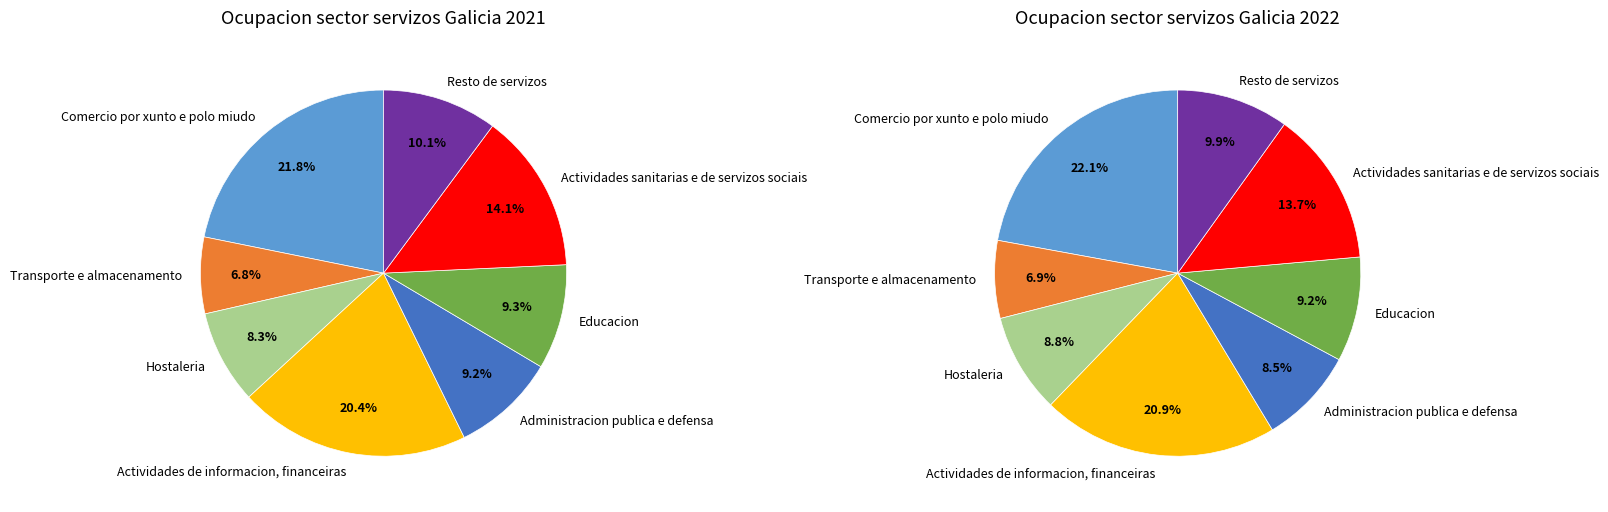

How much of the chart is everything except 4?

90.8%